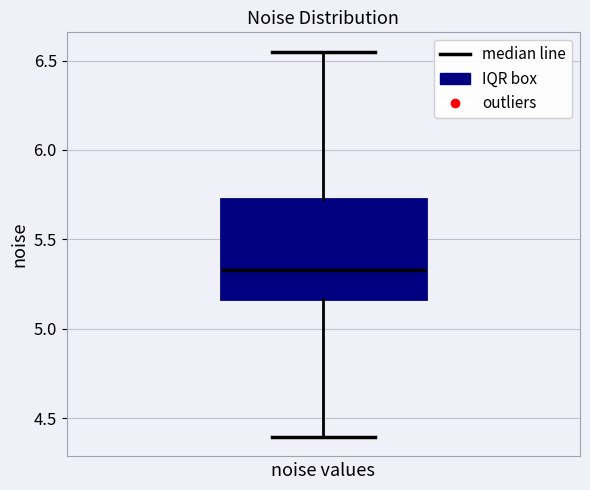

Read this box plot against the y-axis: the position of the median line, the range covered by the box, and the ends of both whiskers. The values are not printed on the chart, so give them approximately, as read against the axis.

median 5.35, box 5.15 to 5.75, whiskers 4.40 to 6.55